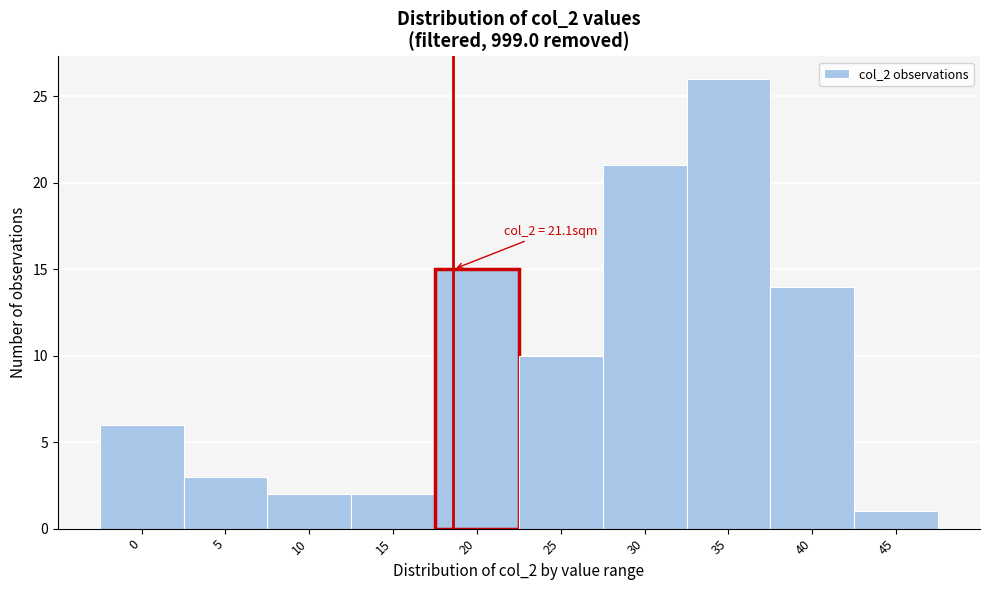

Reading left to right, extract all data points from this chart.

6	3	2	2	15	10	21	26	14	1